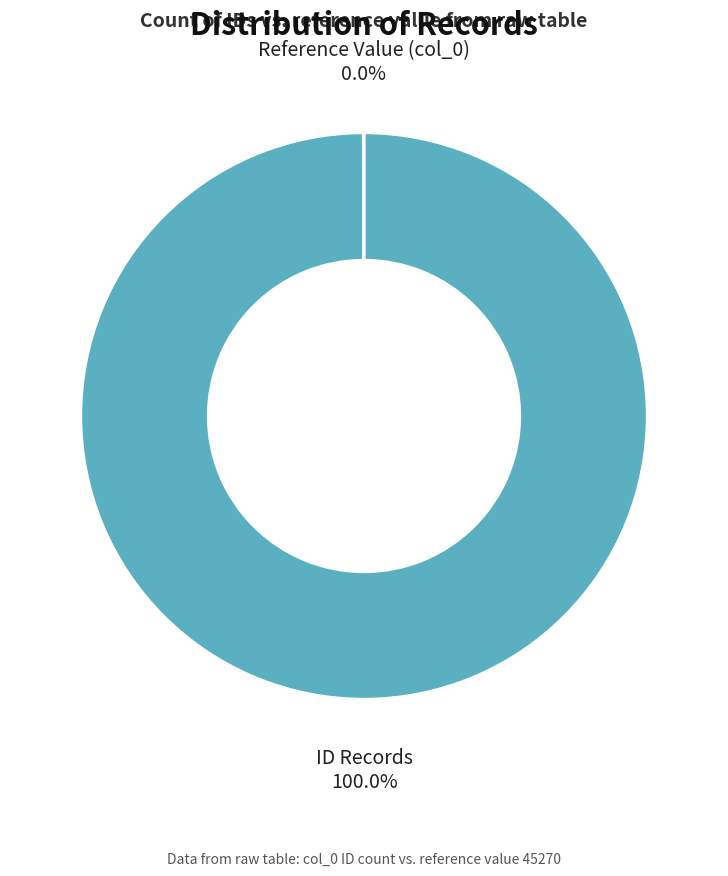

Which slice is the largest?

ID Records